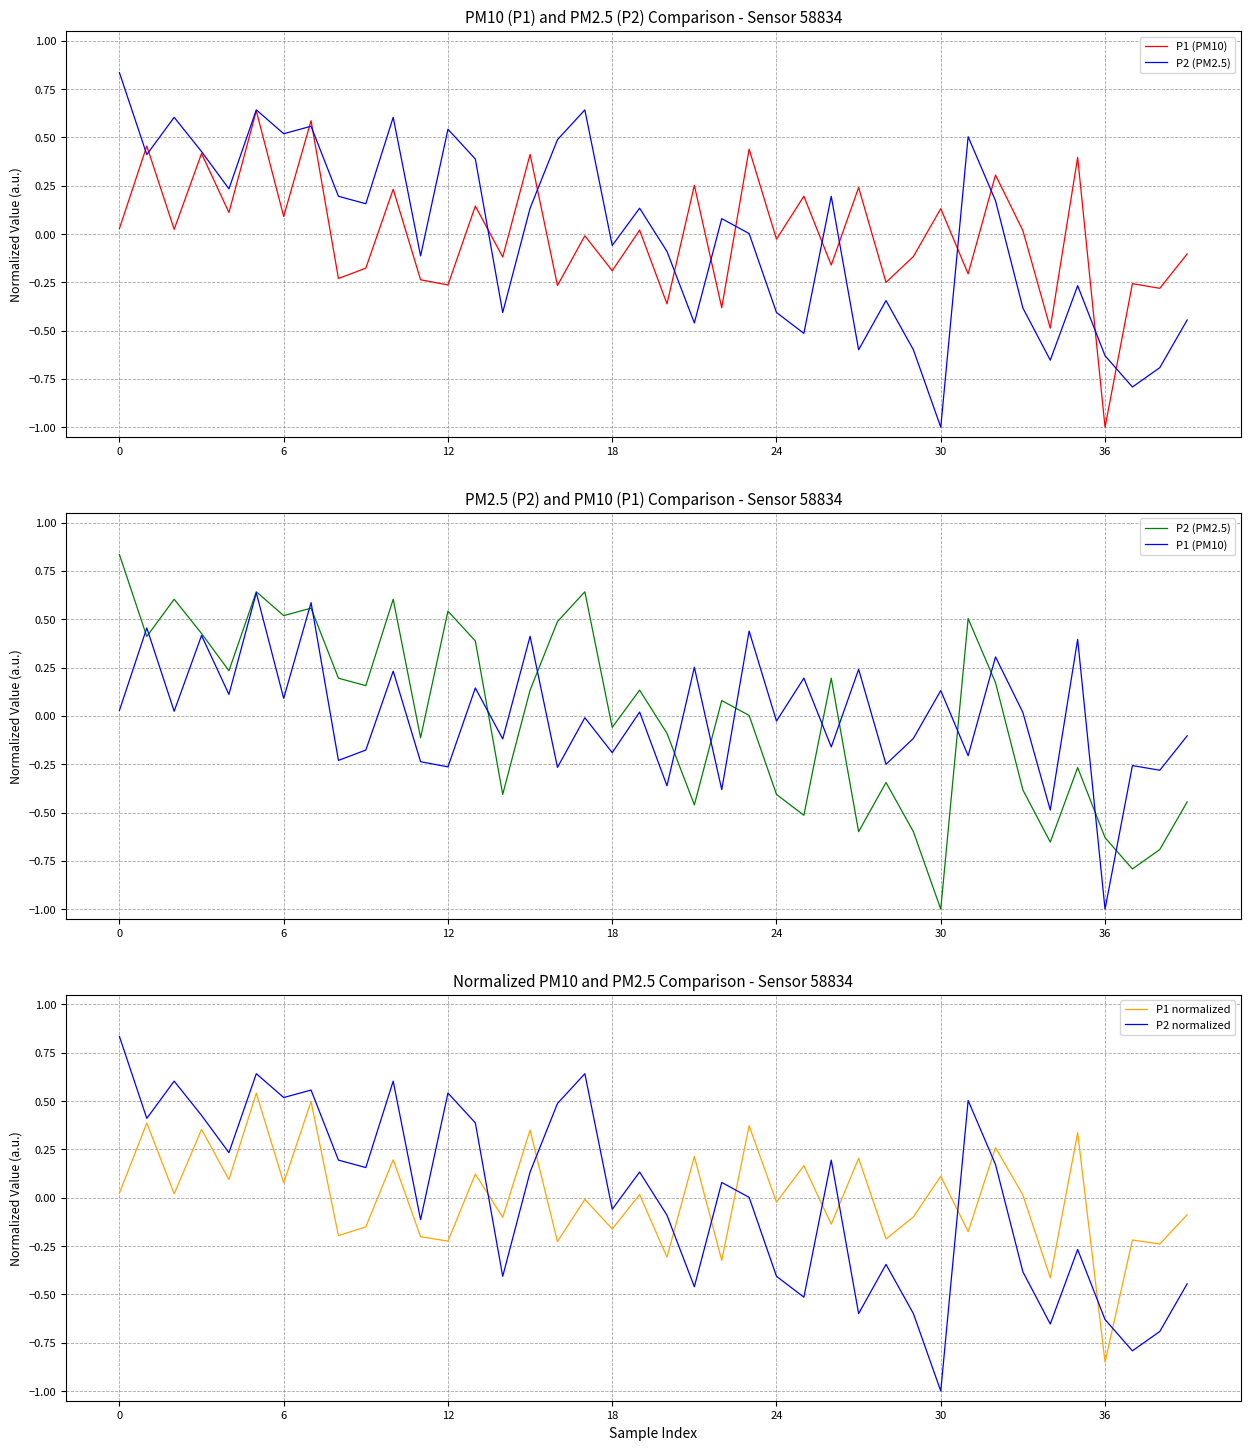

What is the label of the 26th point from the right?

14